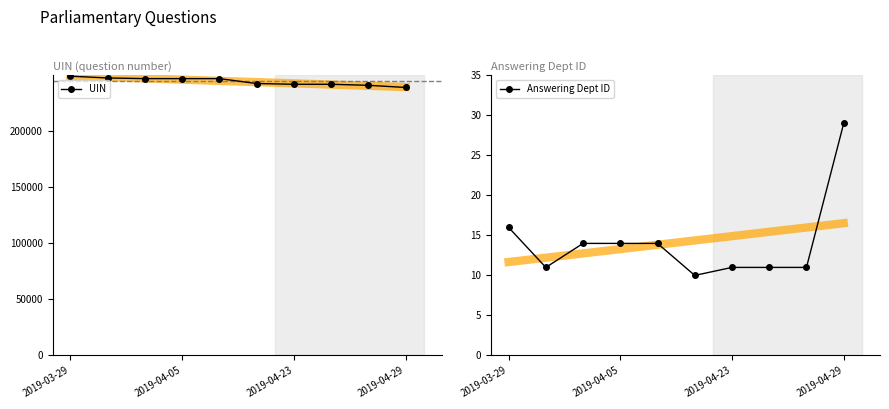

True or false: UIN has more than 1 points higher than both neighbors.

True